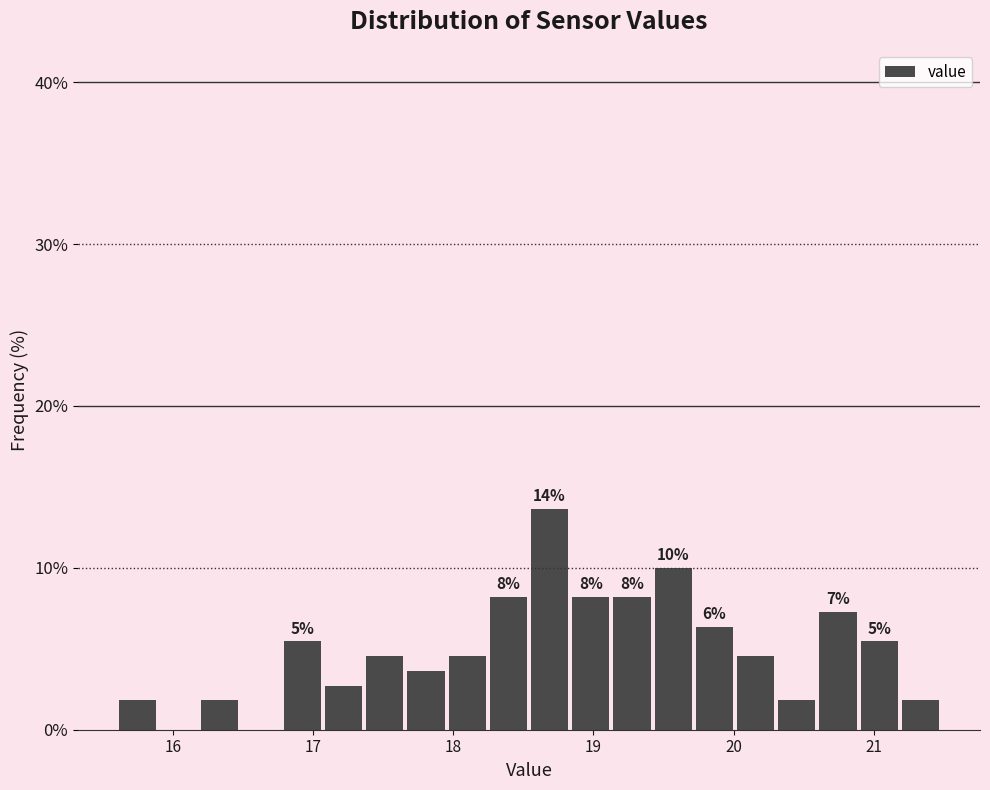

Read against the x-axis, roughly where is the centre of the tallest bar?

18.7